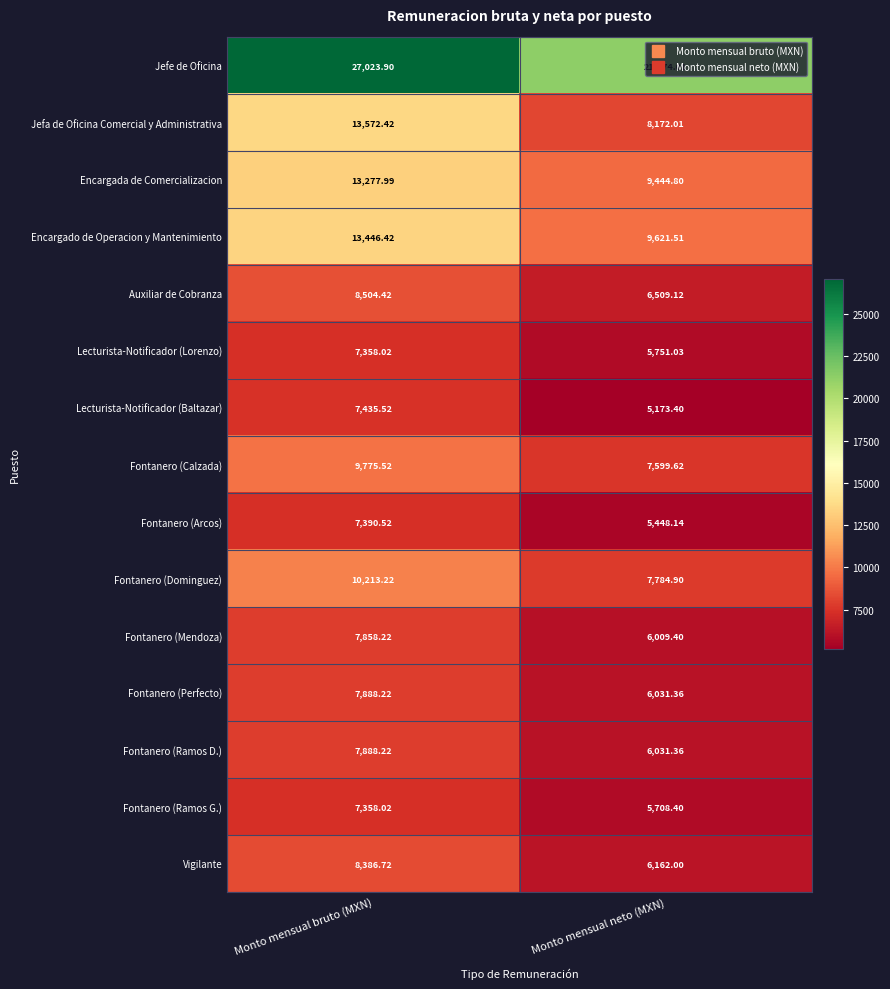

Which series has the largest total across all categories?

Jefe de Oficina